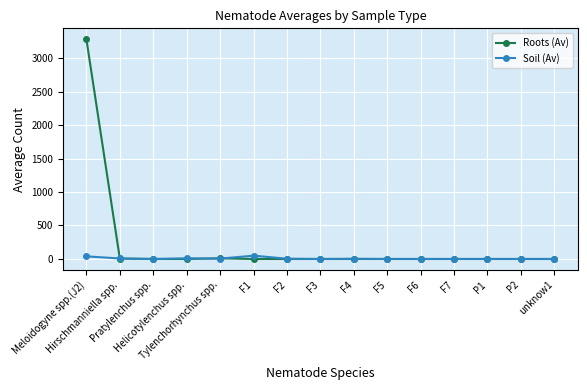

The Roots (Av) series shows -1827.7 at F1. True or false?

False